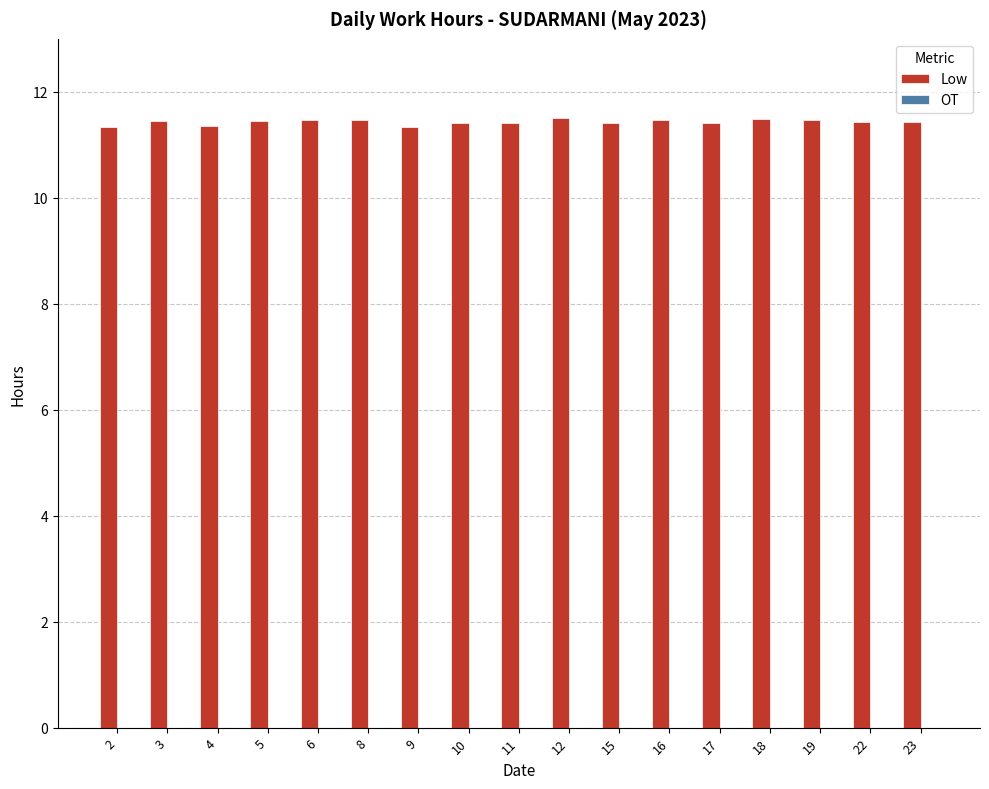

What is the value of the 12th bar from the left?

11.5